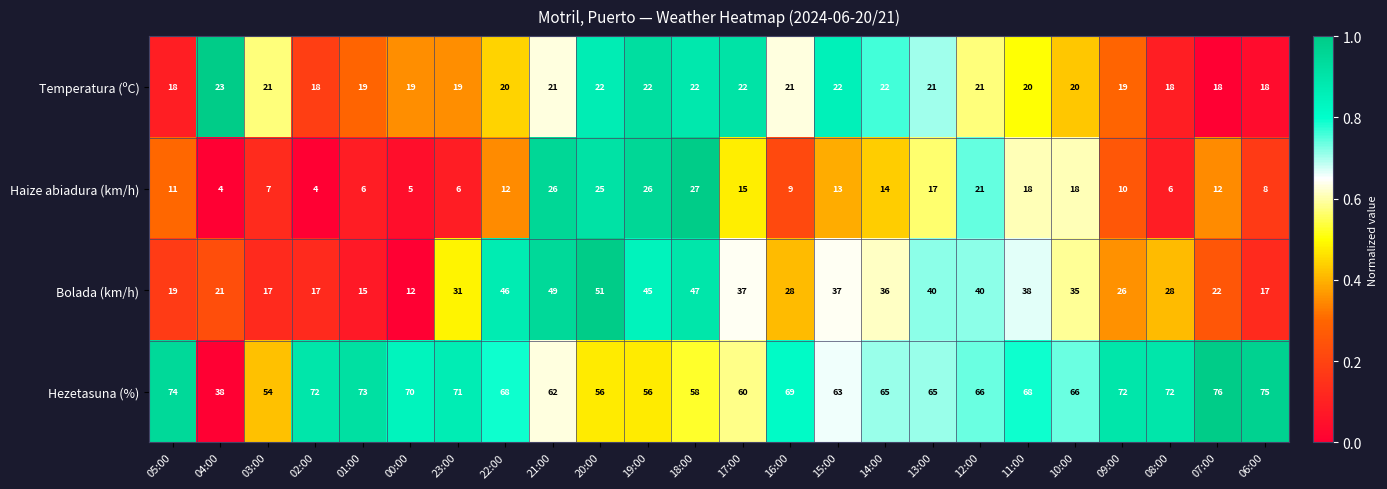

What is the sum of the Bolada (km/h) values at 02:00 and 07:00?

39